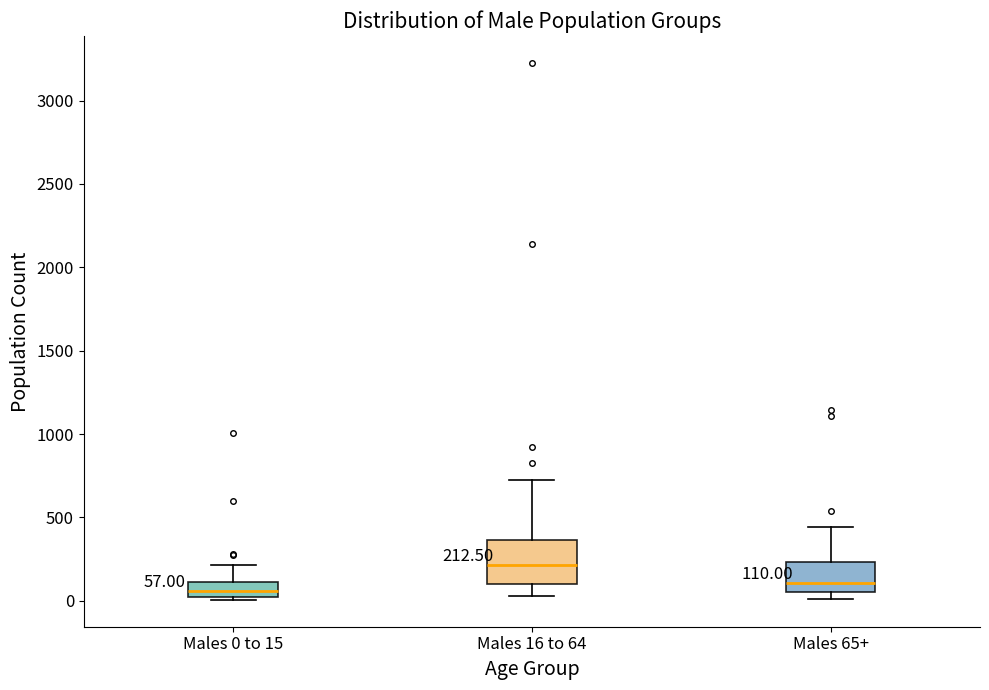

Which box is the tallest, from its lower edge to its upper edge?

Males 16 to 64